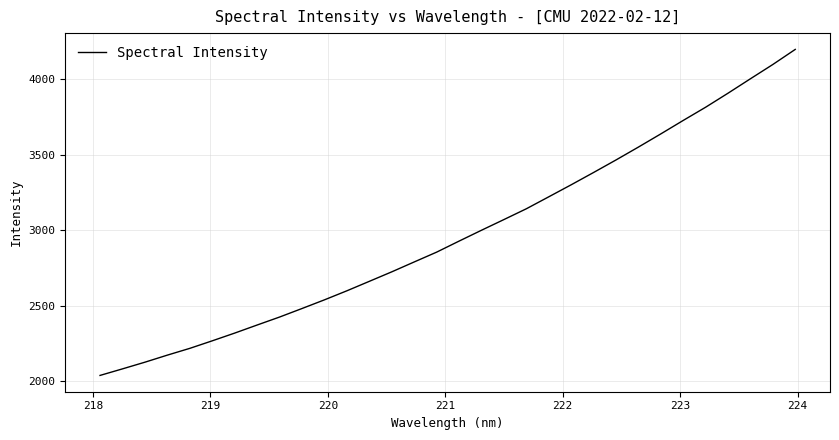

Does the chart have visible grid lines?

Yes